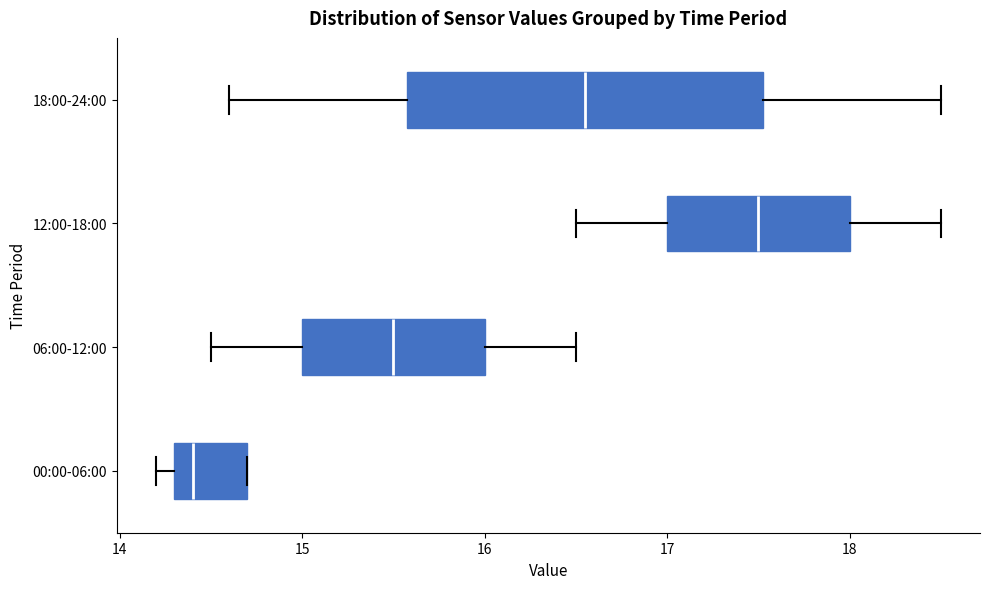

Comparing the boxes themselves (not the whiskers), which one is the widest?

18:00-24:00